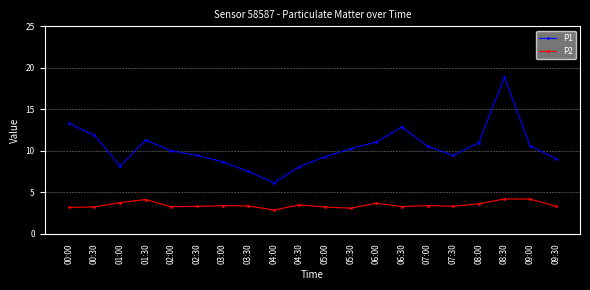

Which series has the largest total across all categories?

P1